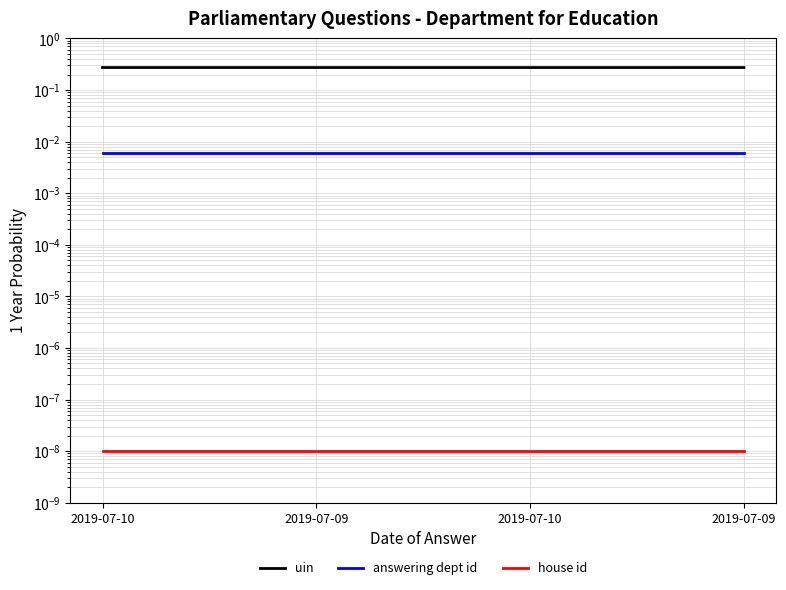

Reading left to right, extract all data points from this chart.

uin: 2019-07-10=0.3	2019-07-09=0.3	2019-07-10=0.3	2019-07-09=0.3
answering dept id: 2019-07-10=0.0	2019-07-09=0.0	2019-07-10=0.0	2019-07-09=0.0
house id: 2019-07-10=0.0	2019-07-09=0.0	2019-07-10=0.0	2019-07-09=0.0